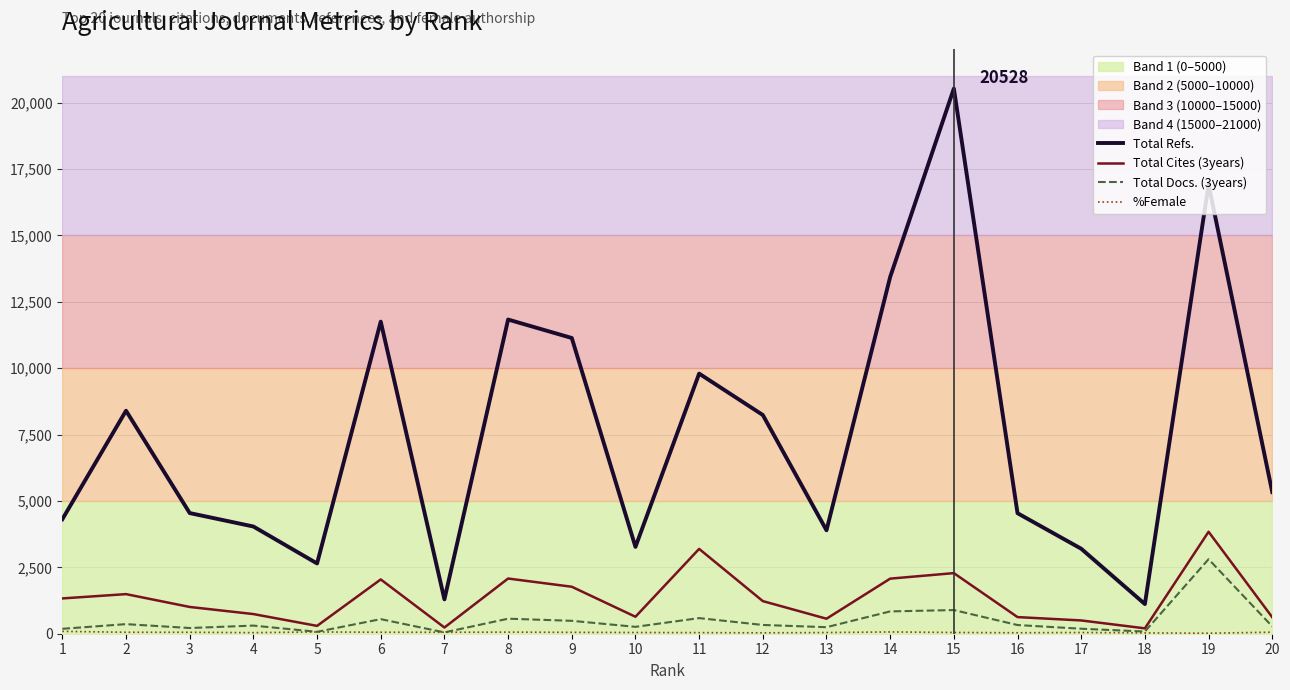

True or false: Total Docs. (3years) and Total Cites (3years) cross at least once.

False